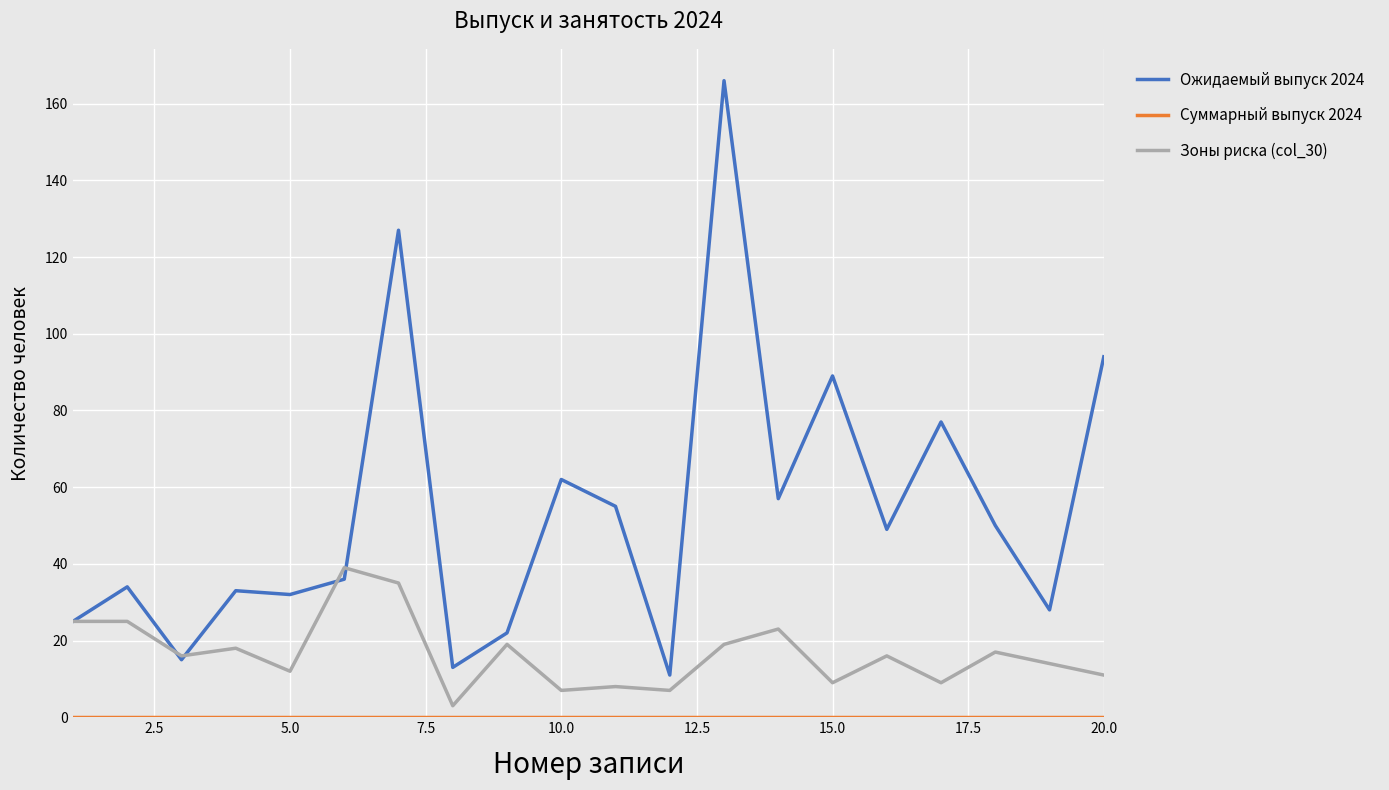

What is the highest value of the Ожидаемый выпуск 2024 series?

166